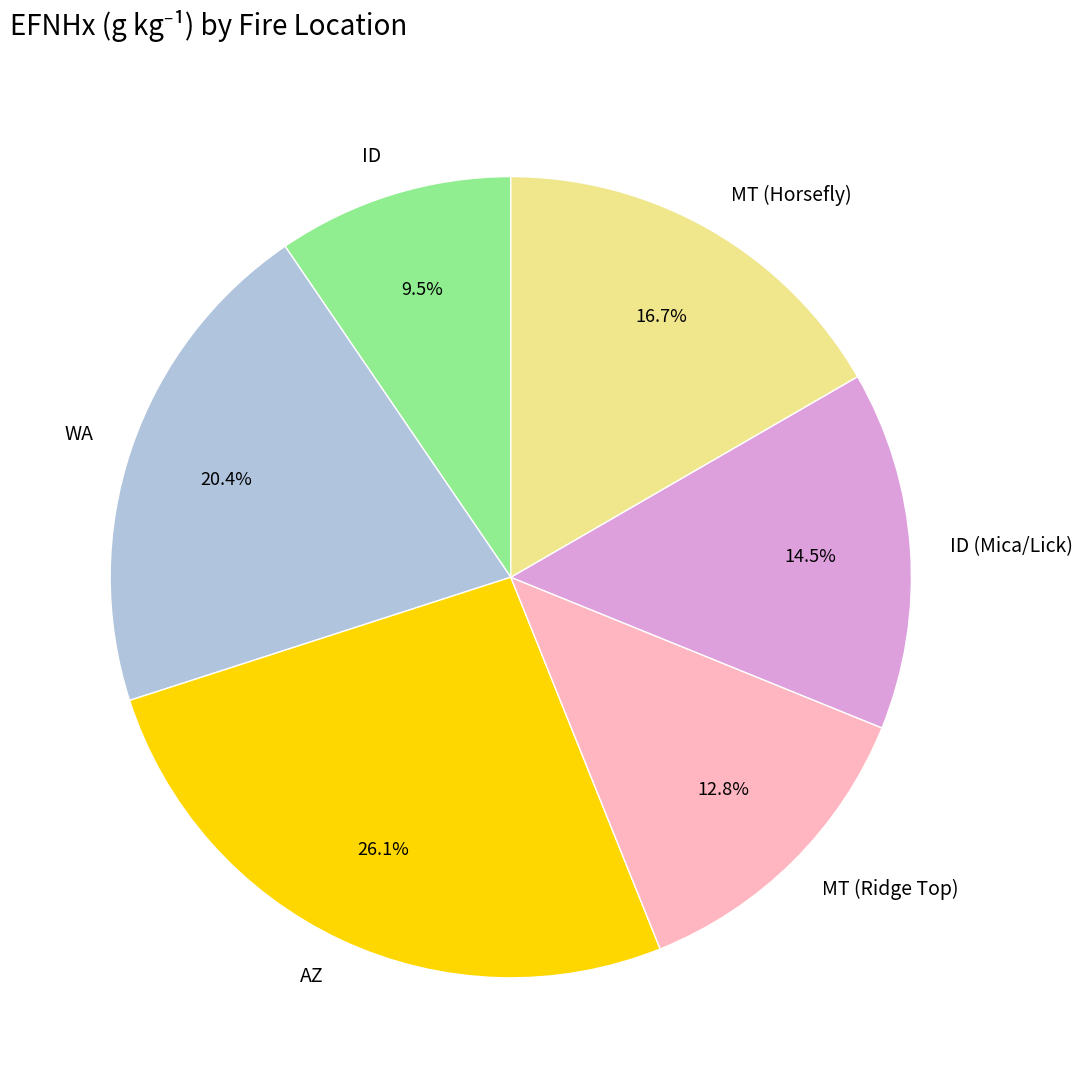

True or false: WA accounts for 27% of the total.

False